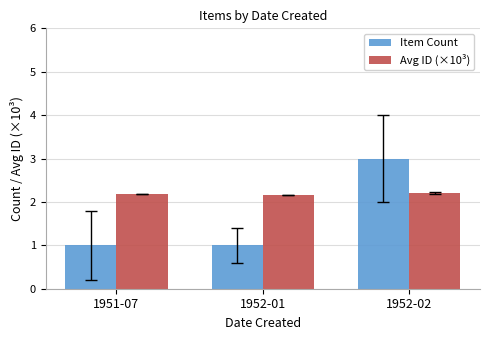

Reading right to left, extract all data points from this chart.

Item Count: 1952-02=3.0	1952-01=1.0	1951-07=1.0
Avg ID (×10³): 1952-02=2.2	1952-01=2.2	1951-07=2.2